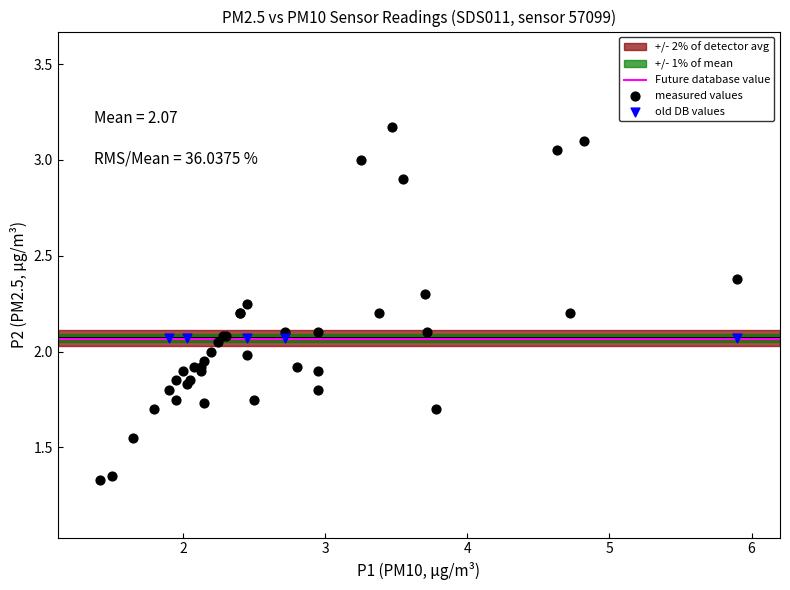

Which series contains the lowest Y value?

measured values